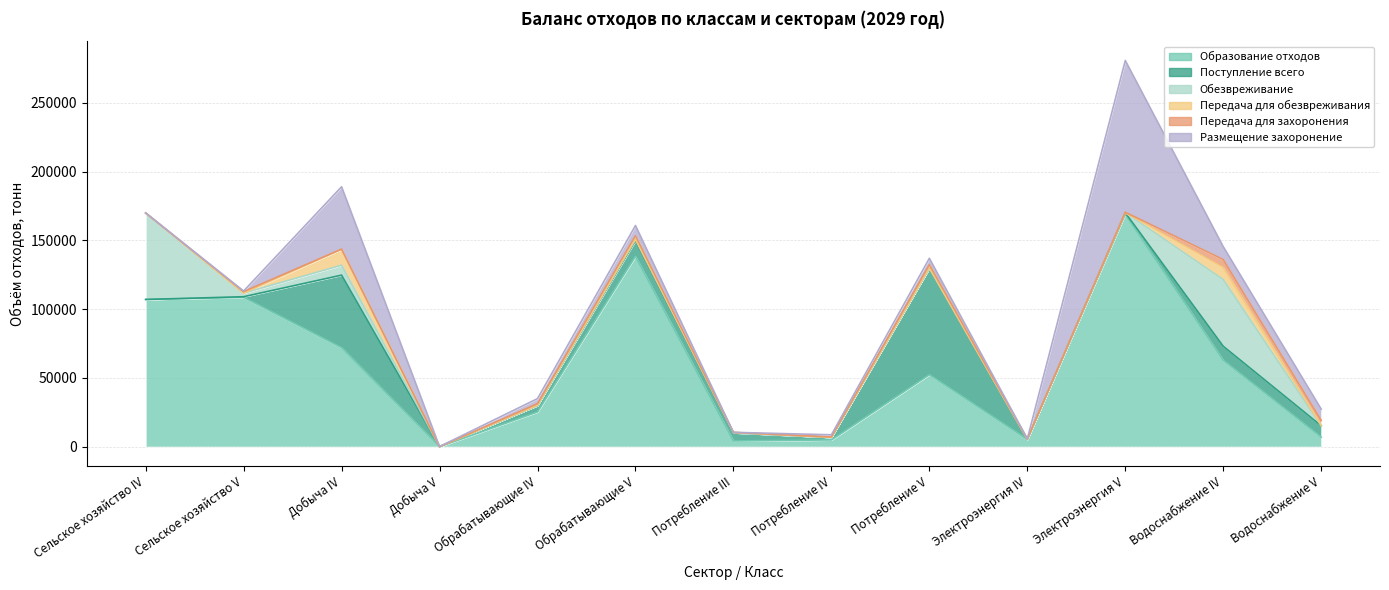

What are all the series names shown in the legend?

Образование отходов, Поступление всего, Размещение захоронение, Передача для захоронения, Передача для обезвреживания, Обезвреживание